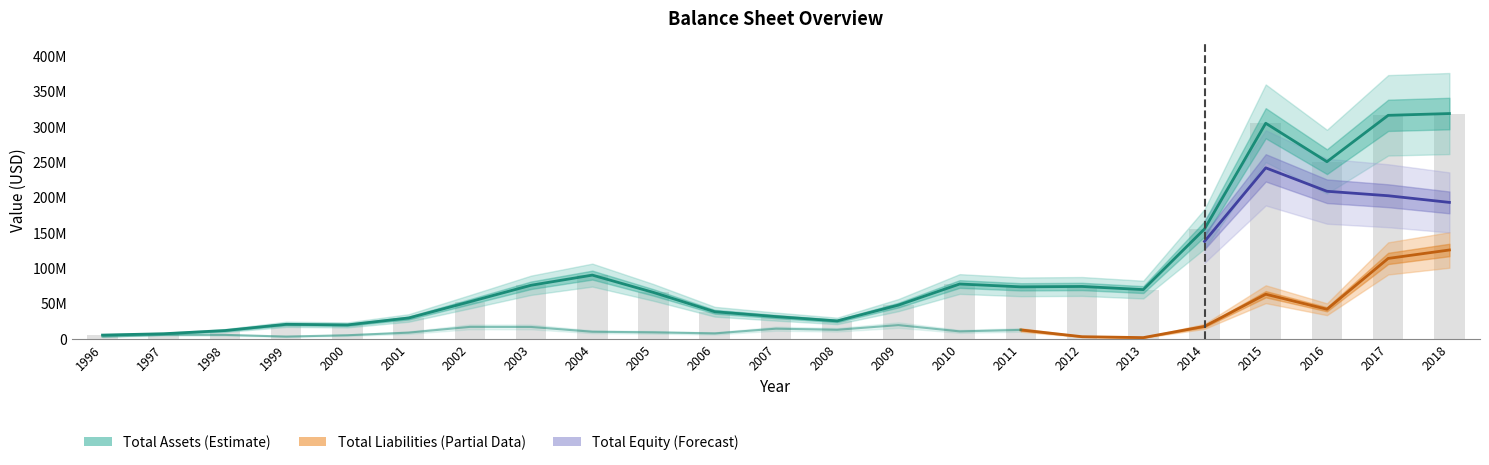

What is the spread (max minus min) of values at 2006?

30626048